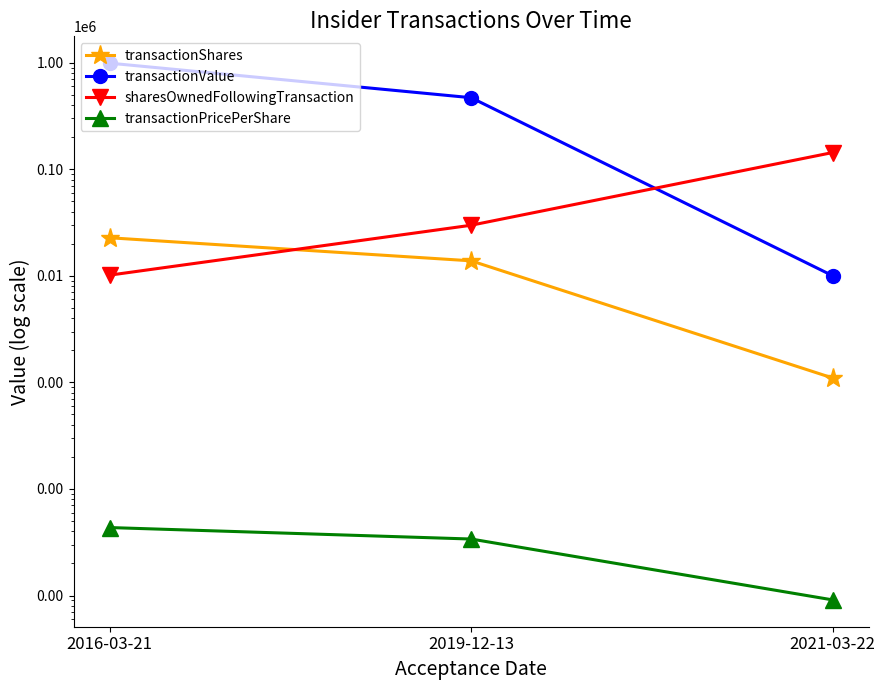

How many sharesOwnedFollowingTransaction values are between 10147 and 143380?

3